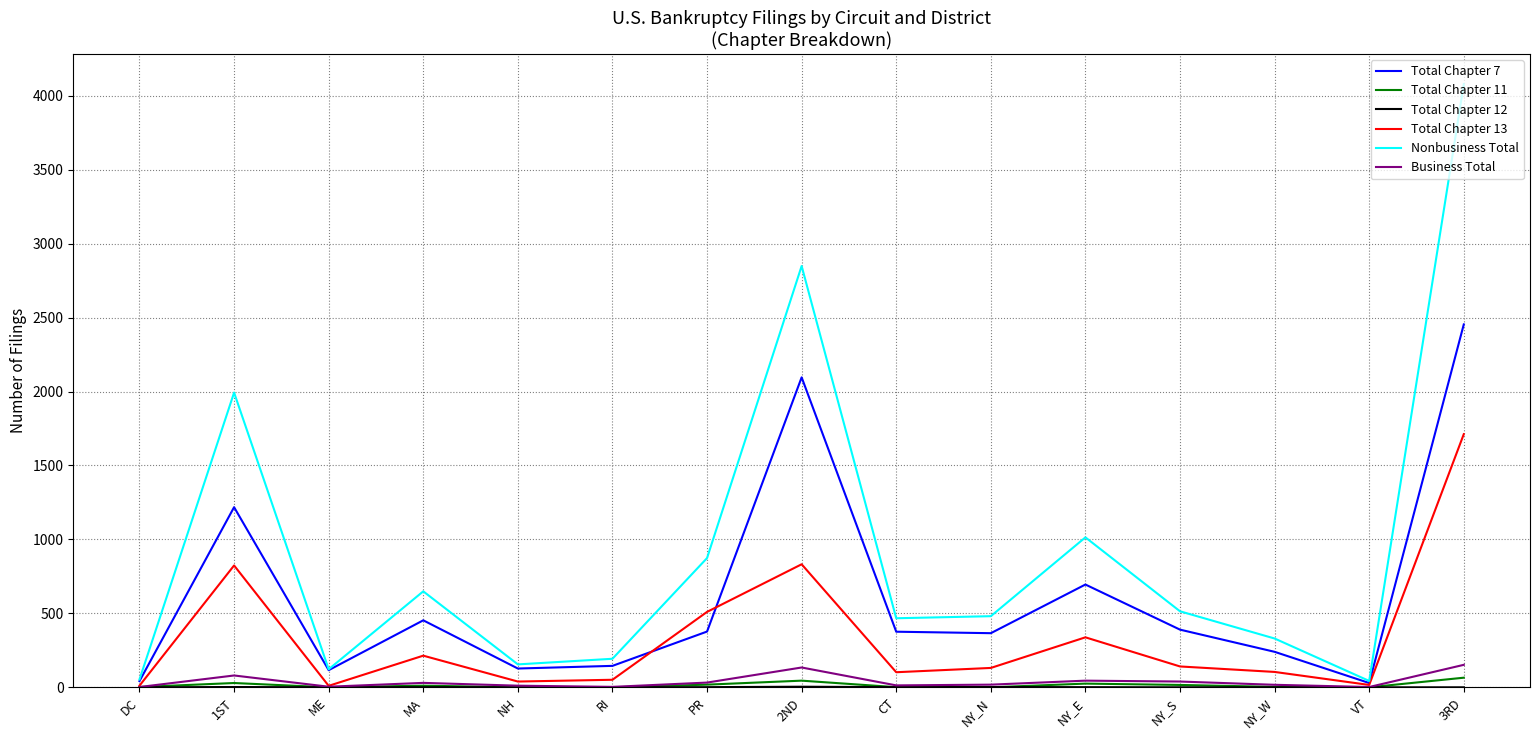

The Nonbusiness Total series shows 279 at NY_S. True or false?

False